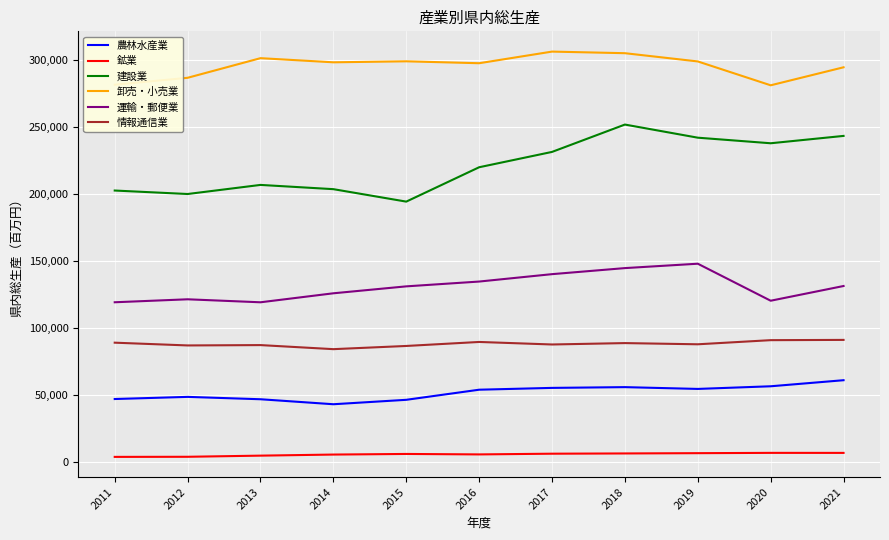

List the series in order of their peak value, lowest first.

鉱業, 農林水産業, 情報通信業, 運輸・郵便業, 建設業, 卸売・小売業